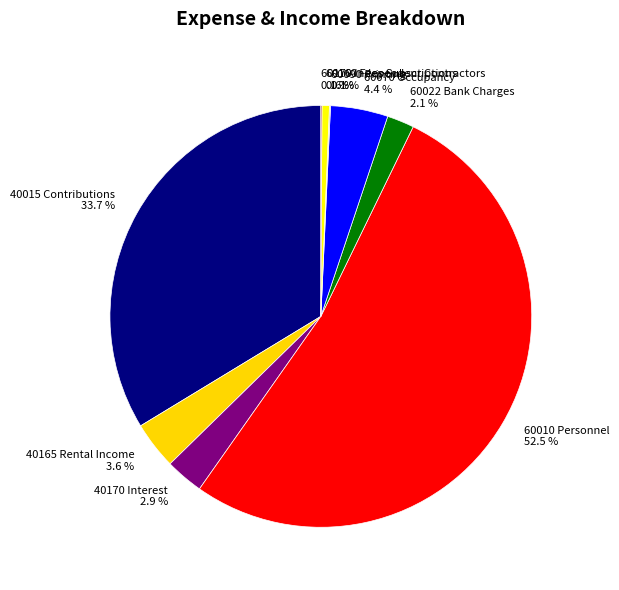

What percentage do 40165 Rental Income 3.6 % and 60070 Occupancy 4.4 % together represent?

8.0%